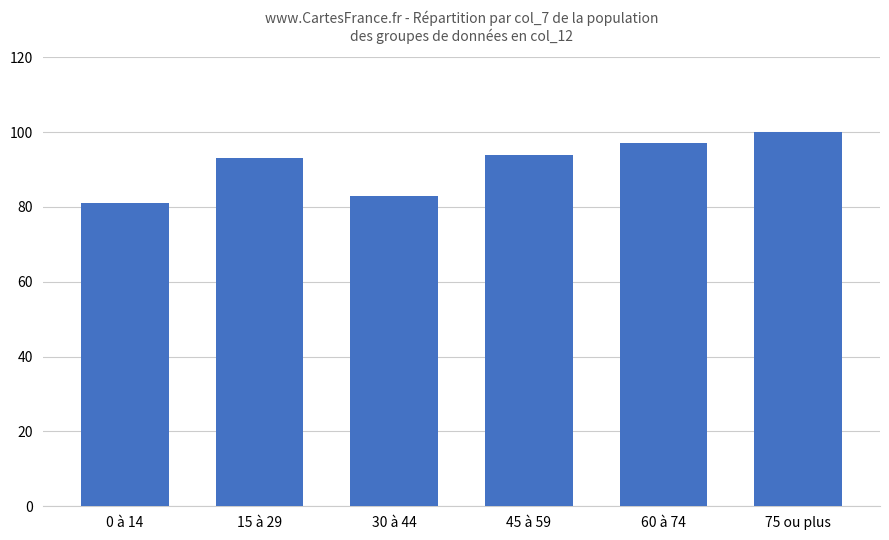

Which label corresponds to the largest value in the chart?

75 ou plus